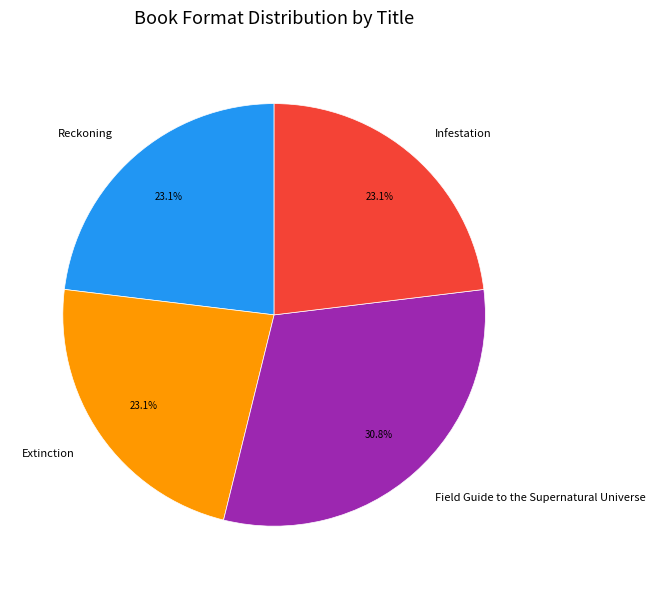

Which category has the biggest portion of the pie?

Field Guide to the Supernatural Universe